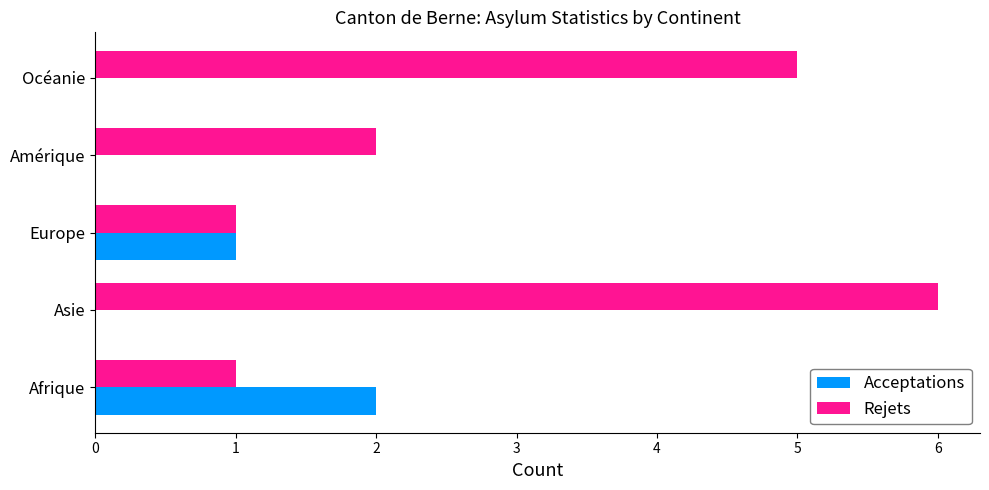

Which category has the highest value in the Acceptations series?

Afrique